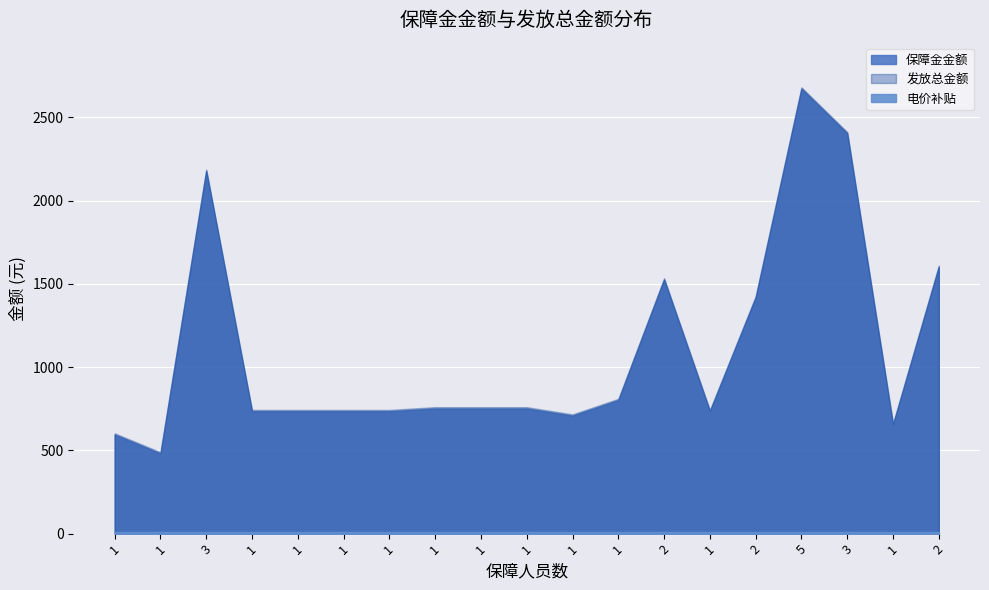

How many values in the 发放总金额 series are below 759?

9